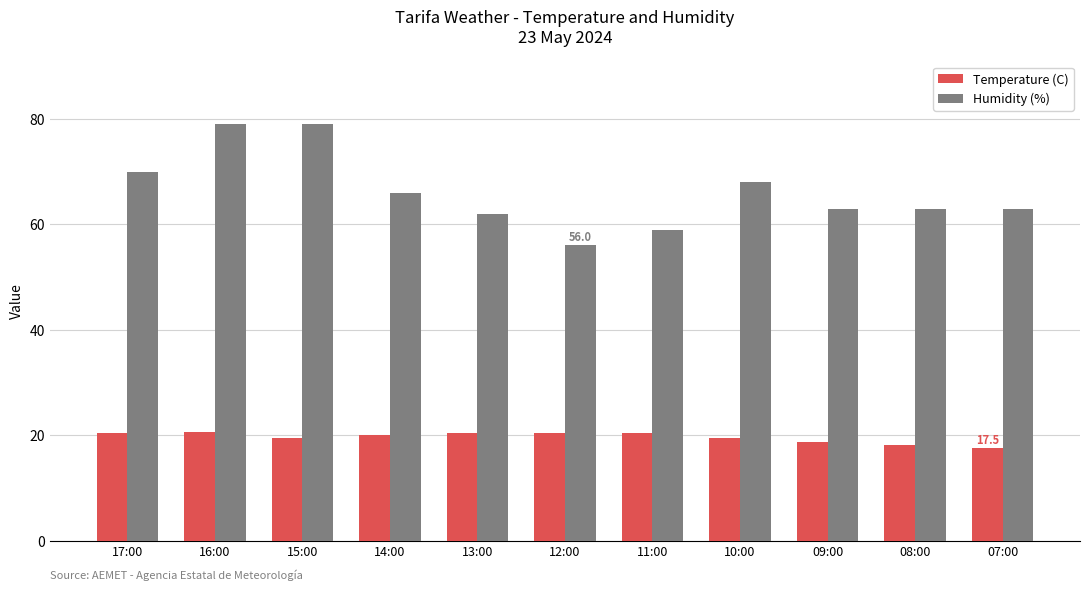

How many data points in Temperature (C) are less than 20?

5